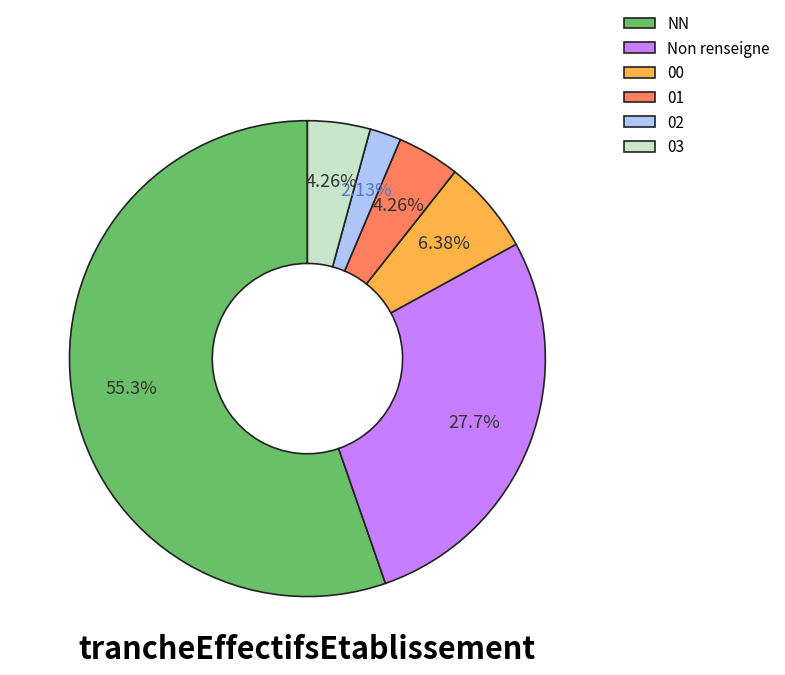

What is the ratio of the value at 01 to the value at 00?

0.7